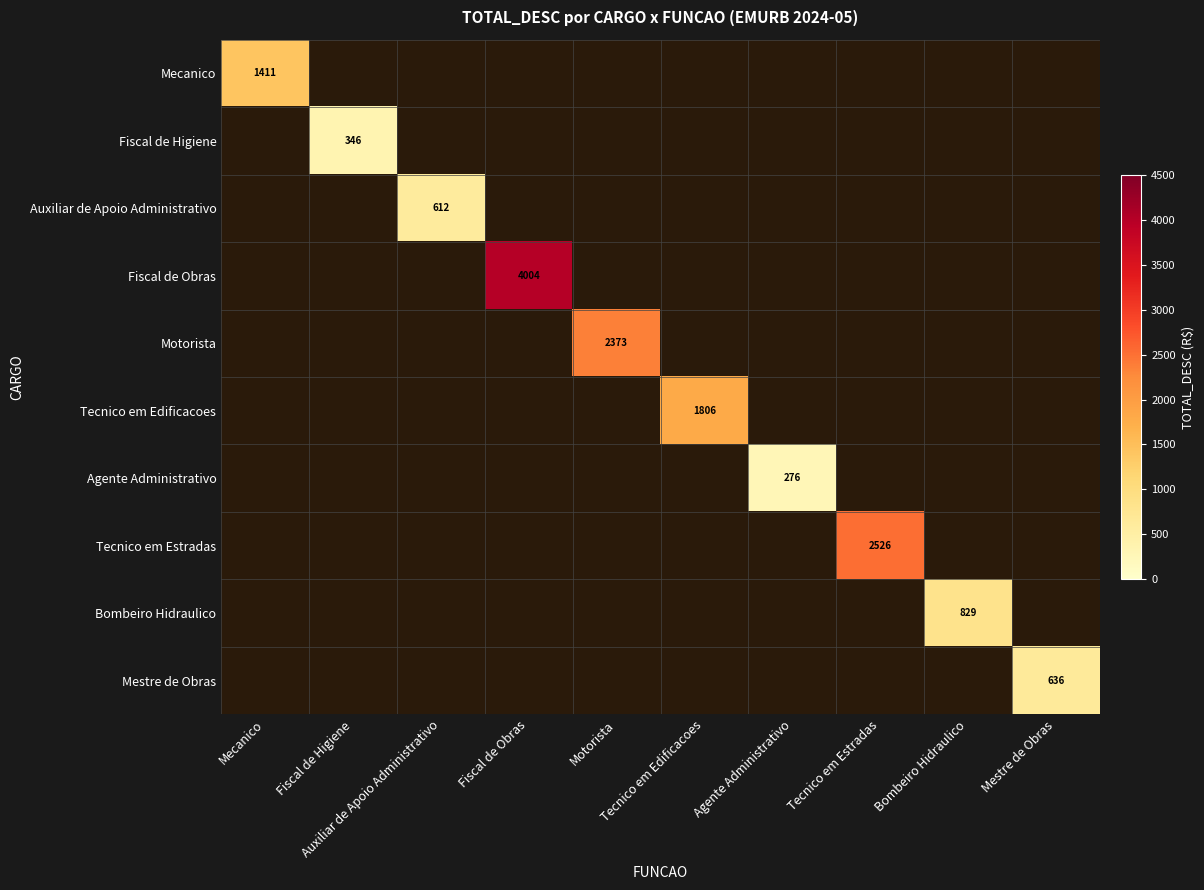

Which label corresponds to the largest value in the chart?

Fiscal de Obras